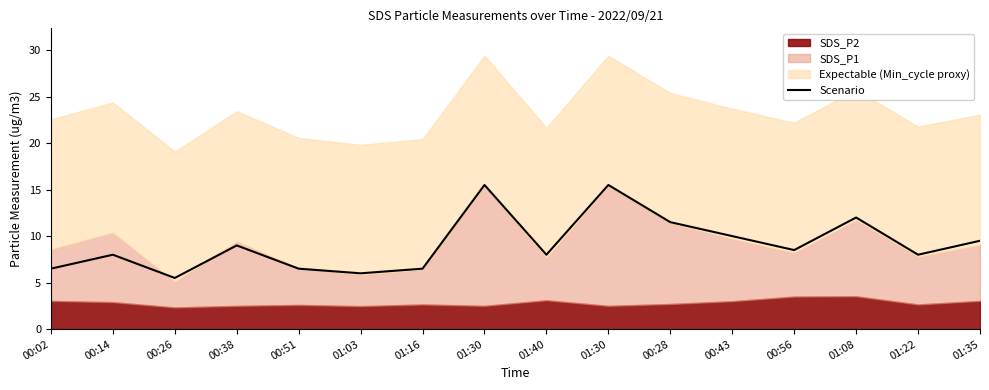

How many data points are above 8?

8